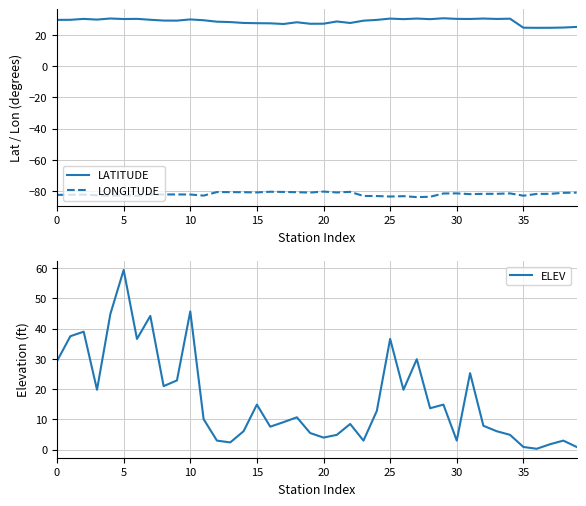

What is the sum of all LONGITUDE values?

-3273.4